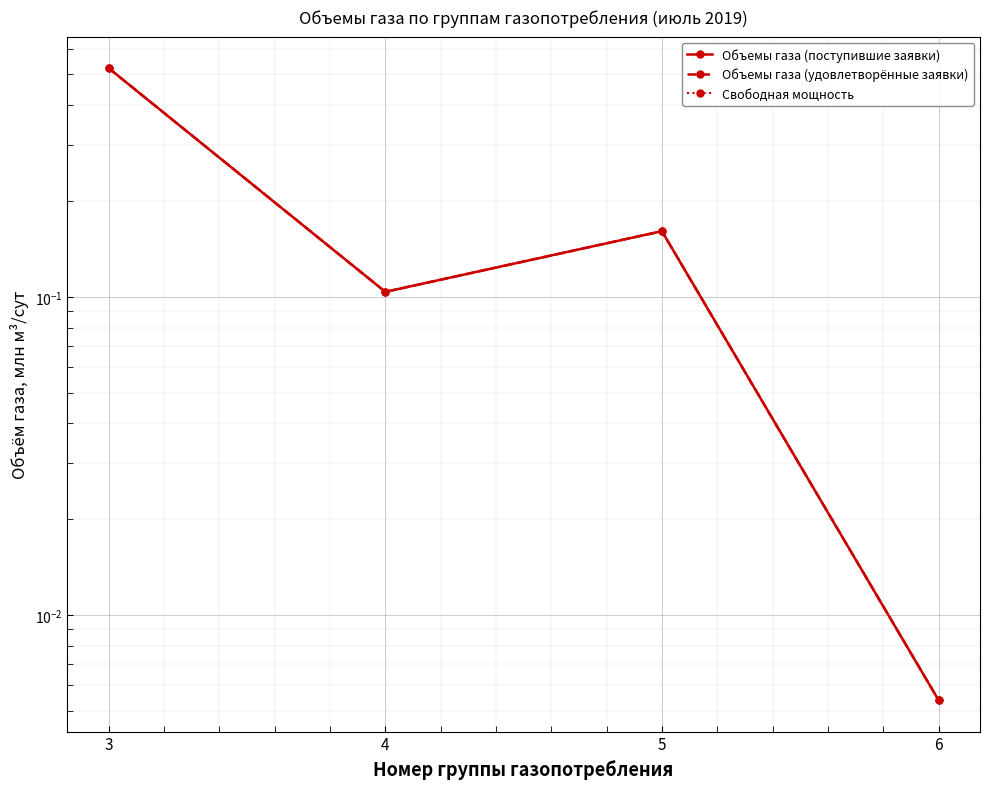

Reading left to right, transcribe all the data shown in this chart.

Объемы газа (поступившие заявки): 0.5	0.1	0.2	0.0
Объемы газа (удовлетворённые заявки): 0.5	0.1	0.2	0.0
Свободная мощность: 0.0	0.0	0.0	0.0